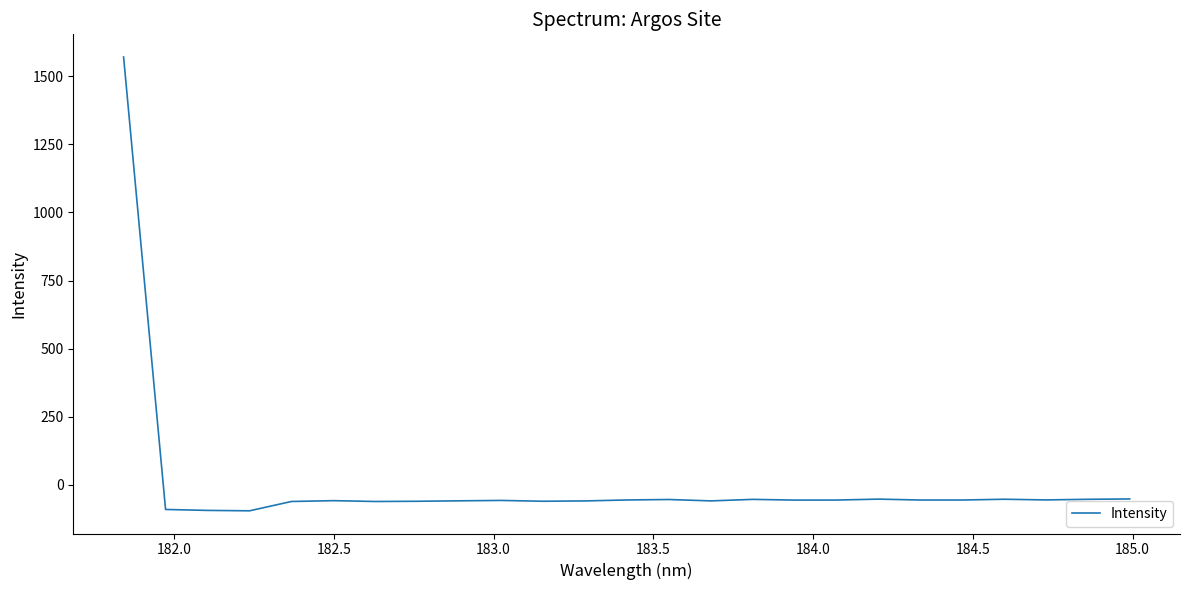

Count the number of data series in this chart.

1